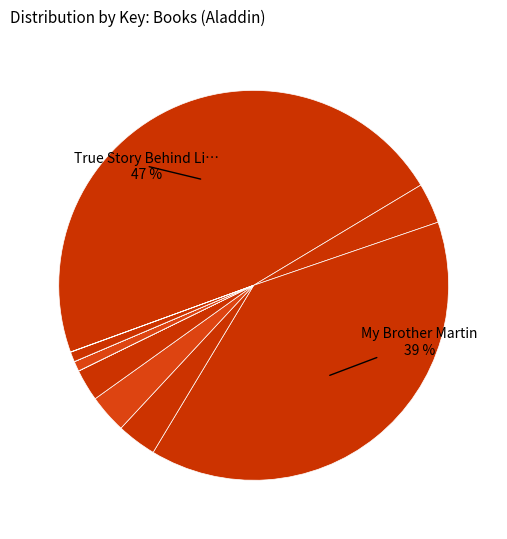

To the nearest percent, what is the difference between the largest and smallest slice percentages?

47%